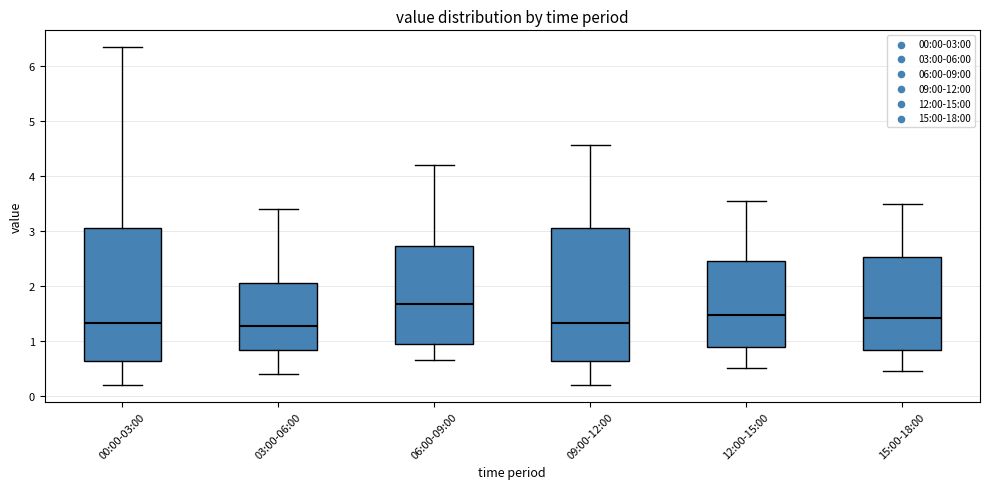

Reading left to right, read every box against the y-axis: the position of its median line, the range the box covers, and the ends of its whiskers. The values are not printed on the chart, so give them approximately, as read against the axis.

00:00-03:00: median 1.3, box 0.6 to 3.1, whiskers 0.2 to 6.4
03:00-06:00: median 1.3, box 0.8 to 2.1, whiskers 0.4 to 3.4
06:00-09:00: median 1.7, box 1.0 to 2.7, whiskers 0.7 to 4.2
09:00-12:00: median 1.3, box 0.6 to 3.1, whiskers 0.2 to 4.6
12:00-15:00: median 1.5, box 0.9 to 2.5, whiskers 0.5 to 3.6
15:00-18:00: median 1.4, box 0.8 to 2.5, whiskers 0.5 to 3.5